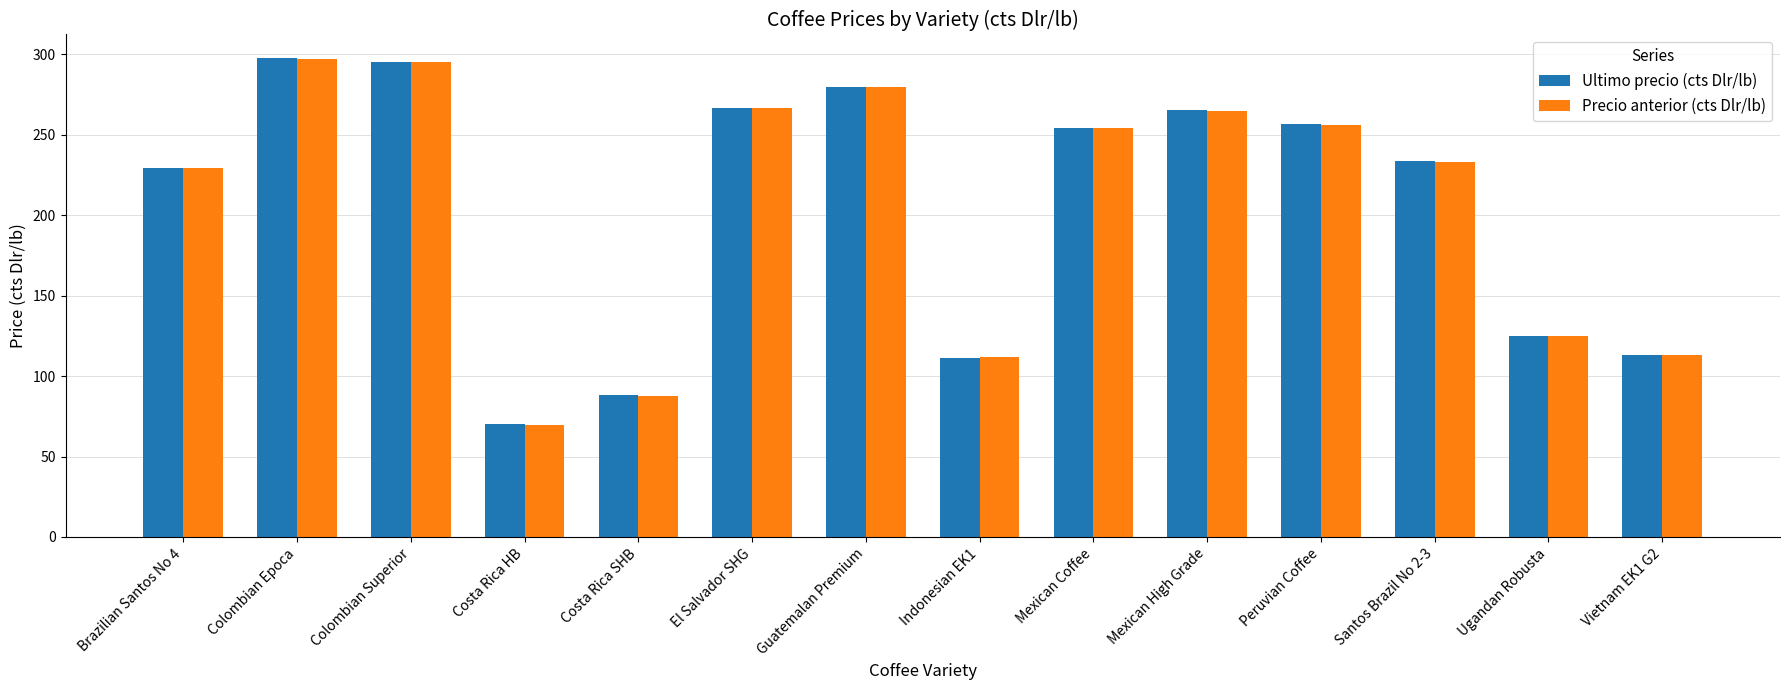

The value of Ultimo precio (cts Dlr/lb) at Colombian Epoca is 297.4. True or false?

True